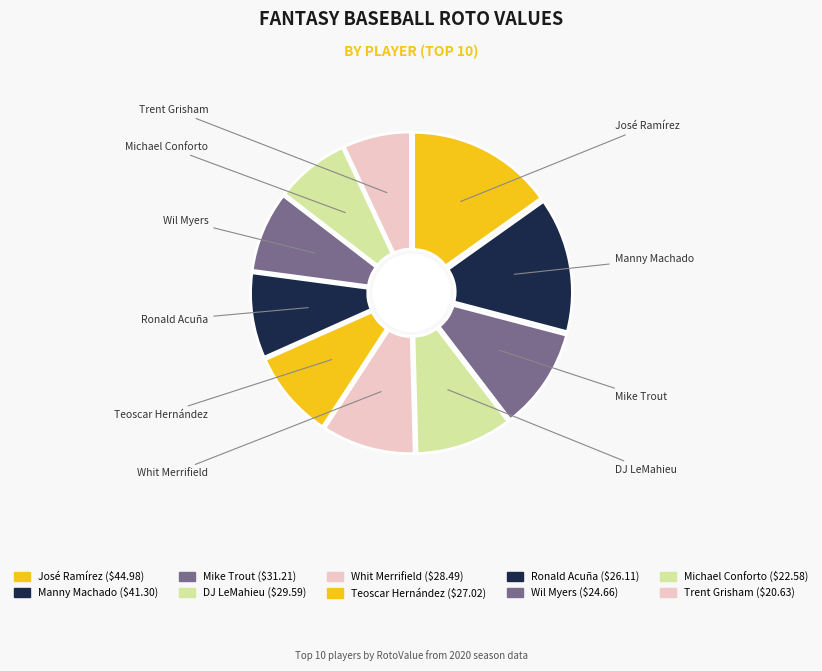

Is it true that 8 is 8% of the pie?

True